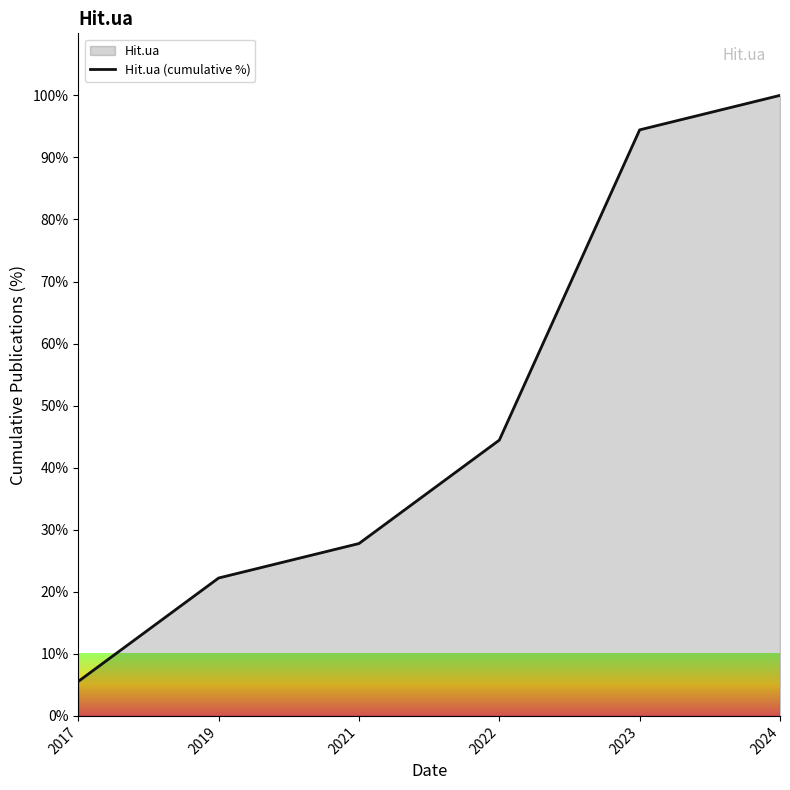

Between 2019 and 2023, which is larger?

2023